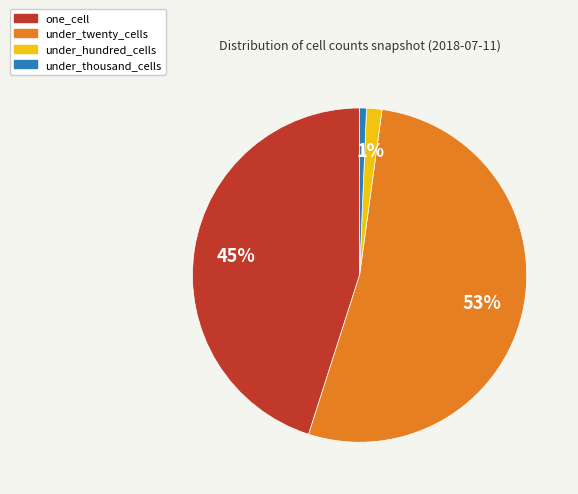

Combined, do under_hundred_cells and under_thousand_cells account for over 50%?

No